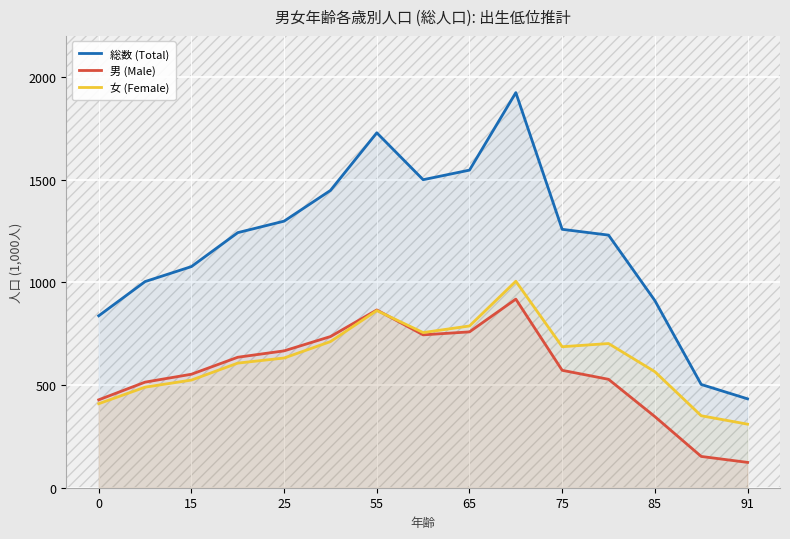

Where is 総数 (Total) nearest to the value 1178?

11